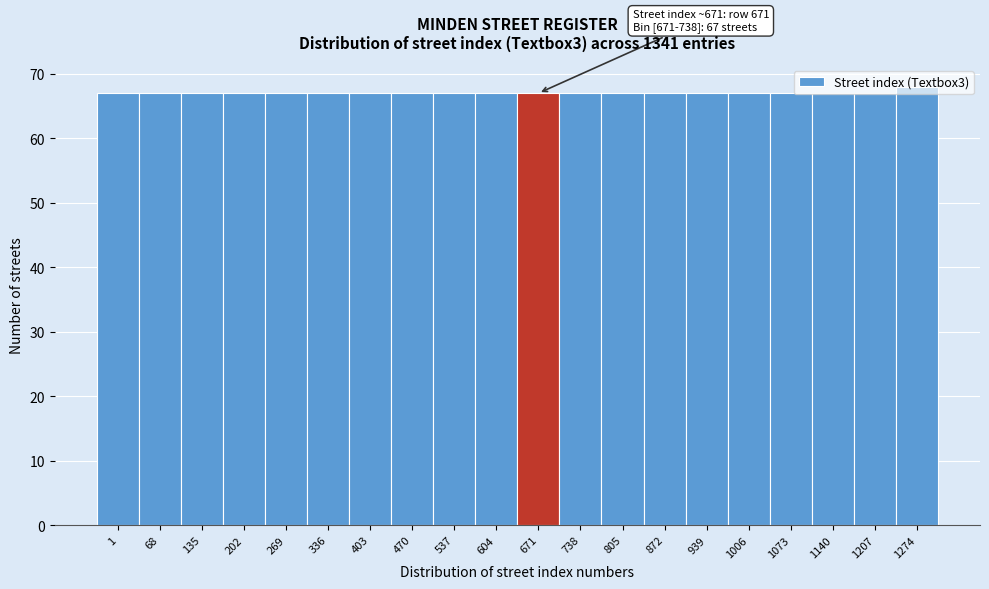

What is the value of the 8th bar from the left?

67